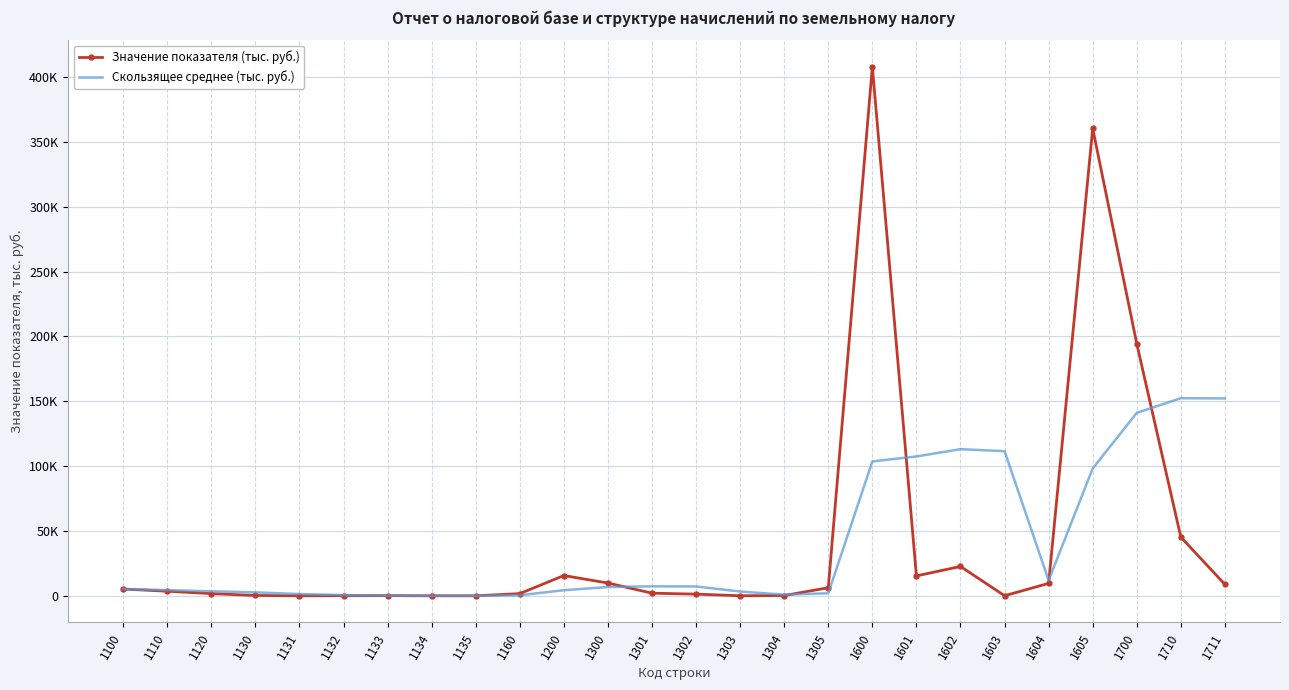

What is the spread (max minus min) of values at 1135?

64.0